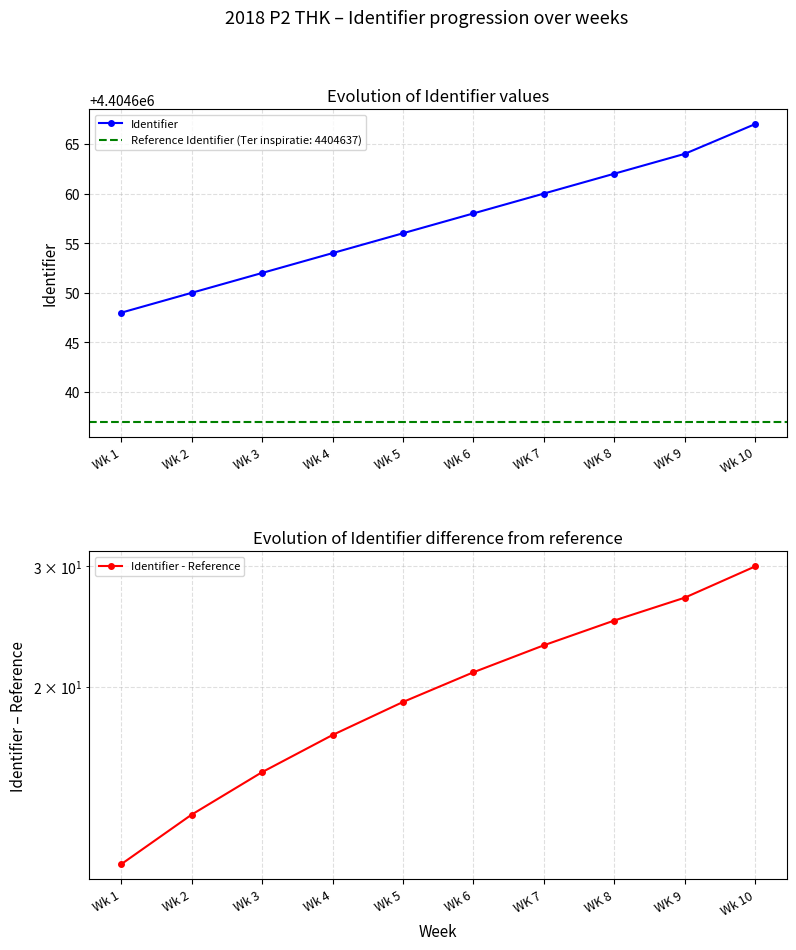

Between Wk 2 and Wk 4, which series saw the biggest shift?

Identifier